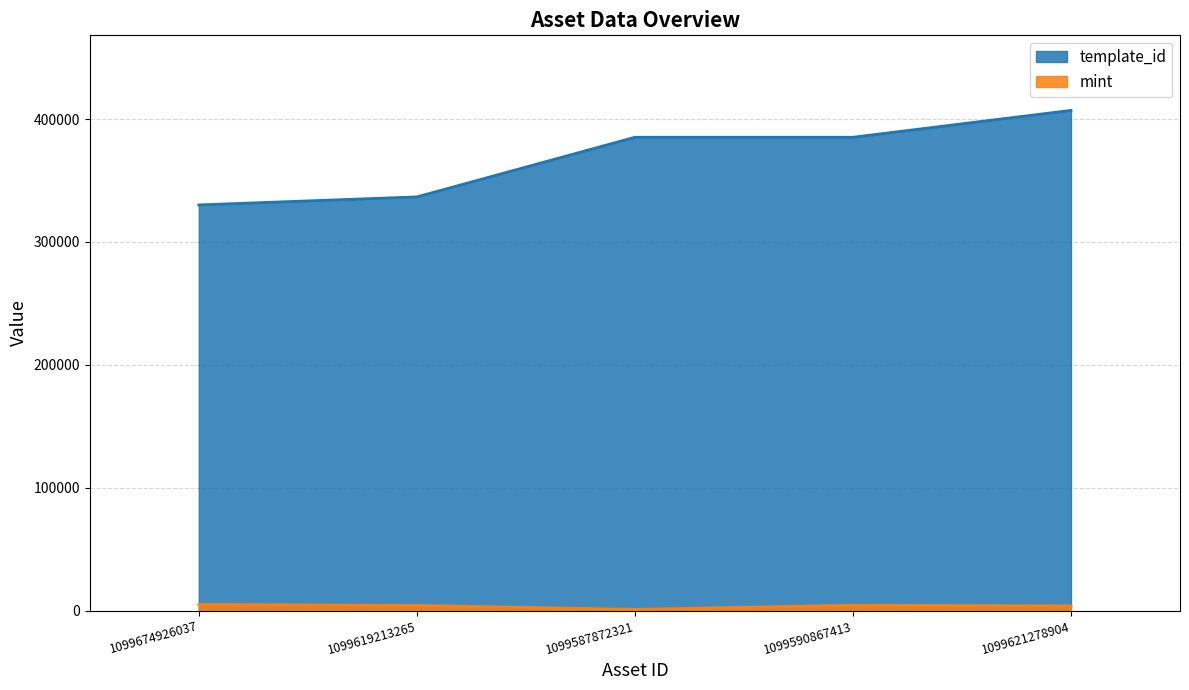

How many lines are shown in the chart?

2